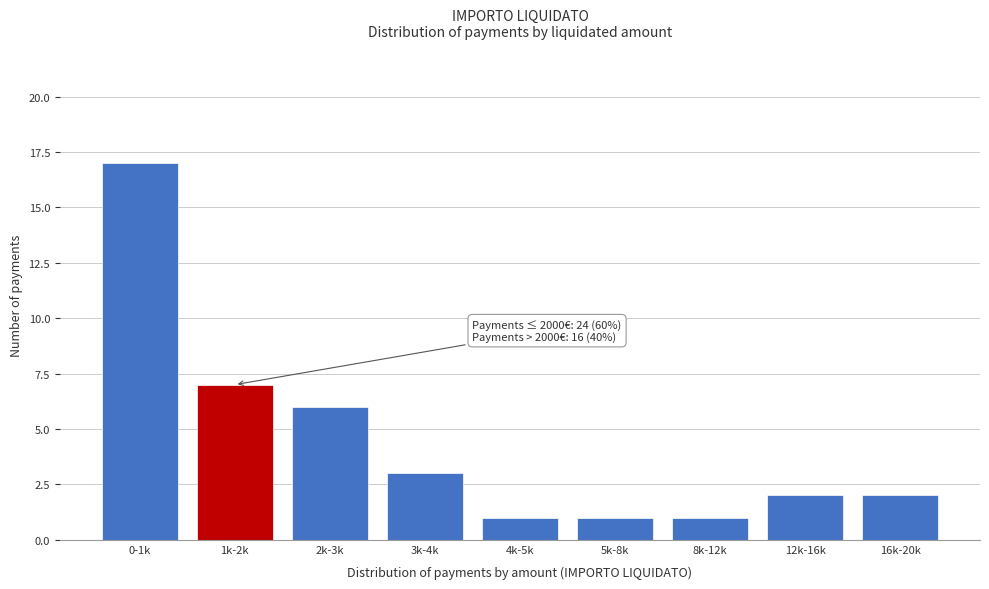

Reading right to left, what are all the values shown in this chart?

2	2	1	1	1	3	6	7	17